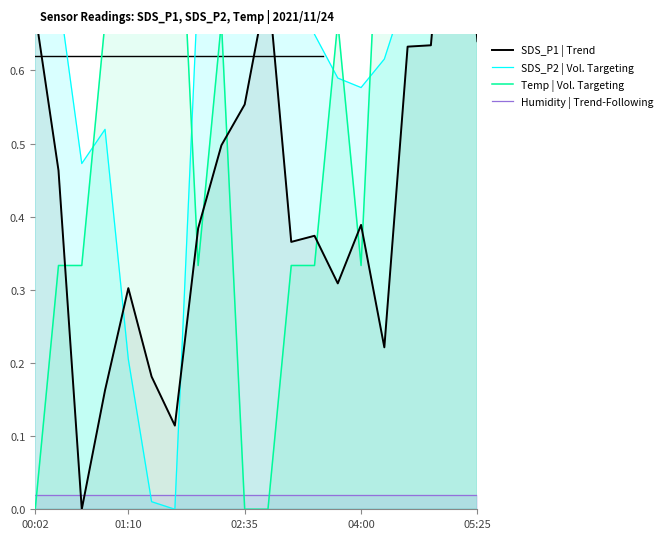

How many intersections are there between SDS_P2 | Vol. Targeting and Humidity | Trend-Following?

2